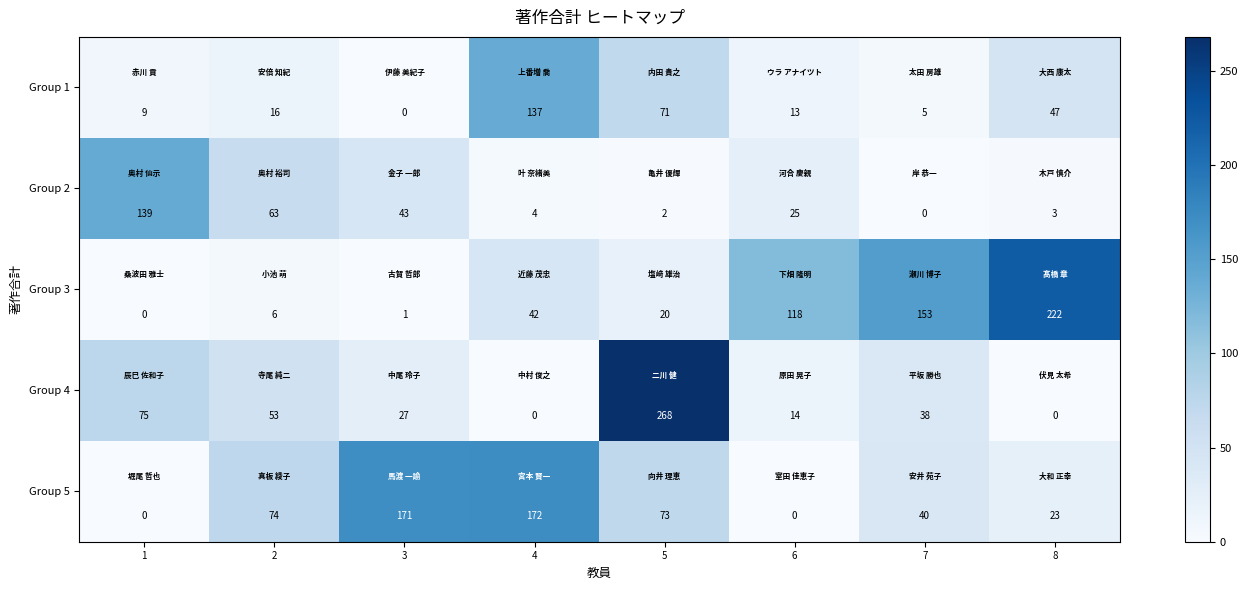

Between 3 and 6, which series saw the biggest shift?

Group 5